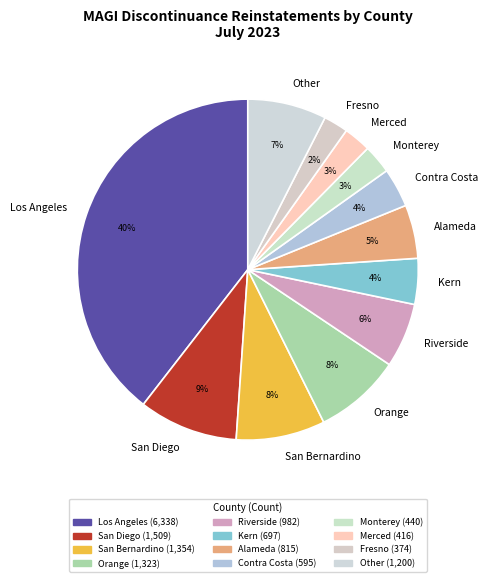

Is it true that Riverside is 6% of the pie?

True